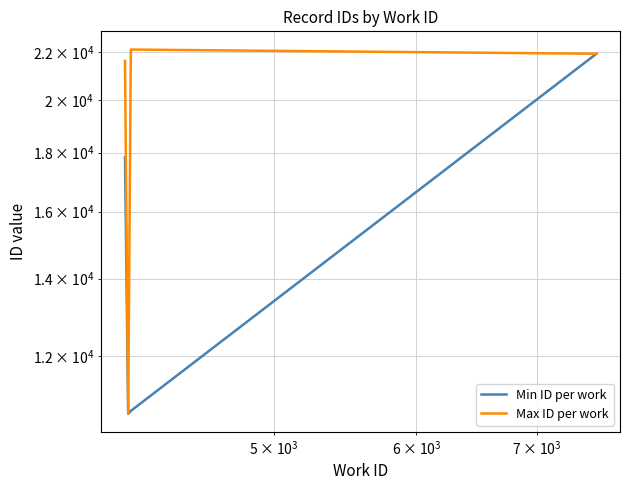

Is the value of Max ID per work at $\mathdefault{10^{3}}$ greater than the value of Min ID per work at $\mathdefault{10^{4}}$?

No